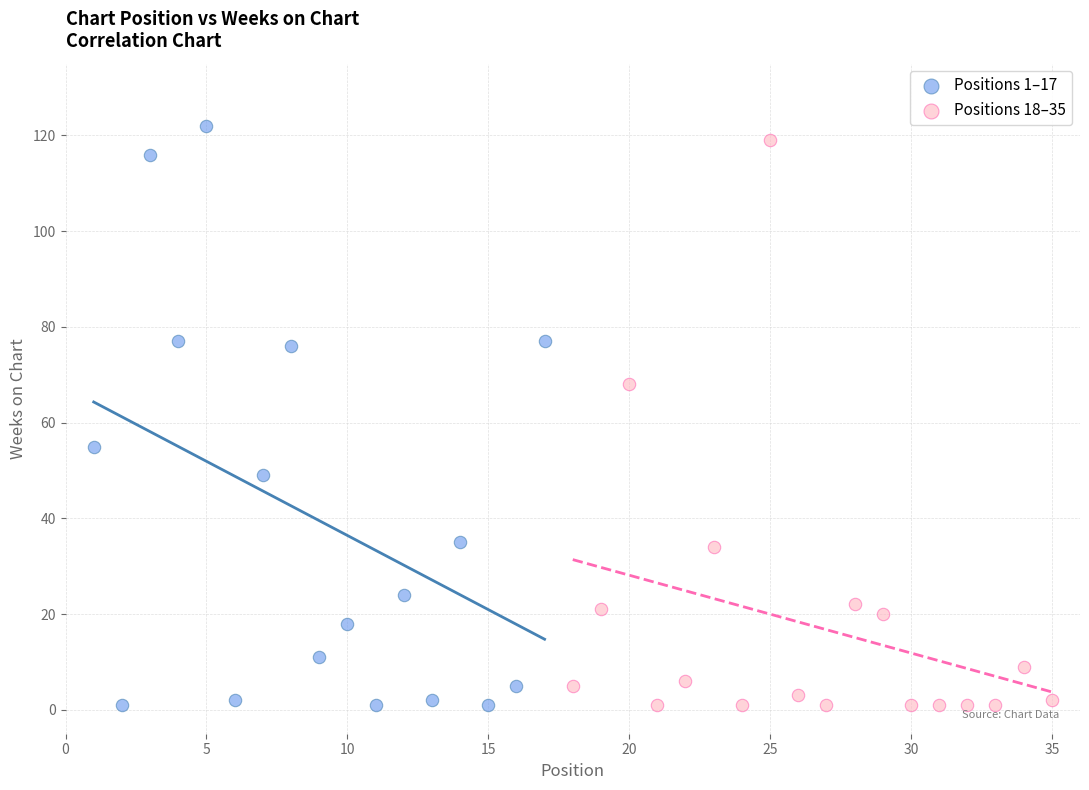

Which series contains the highest Y value?

Positions 1–17